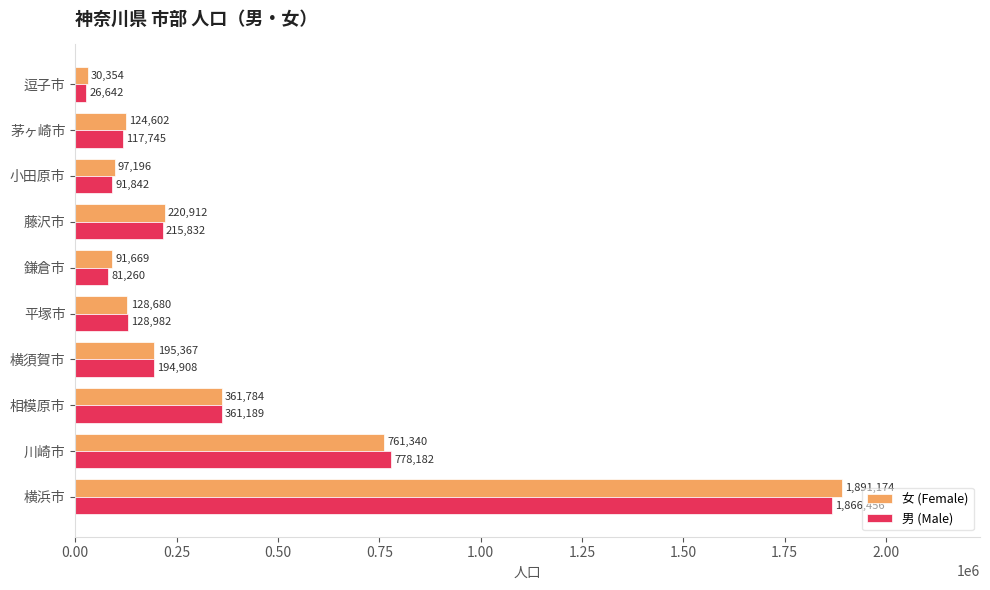

At which category is the sum across all series the highest?

横浜市